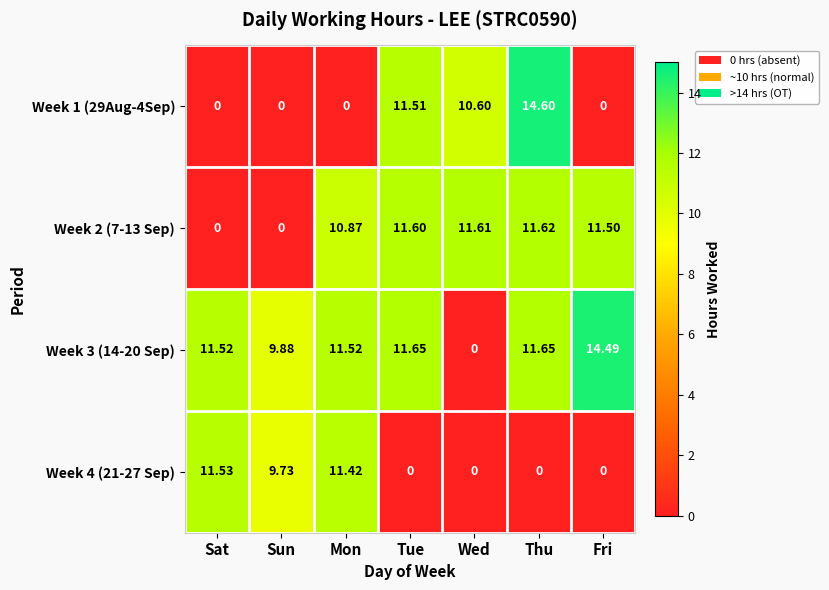

Is the value of Week 1 (29Aug-4Sep) at Mon greater than the value of Week 3 (14-20 Sep) at Tue?

No